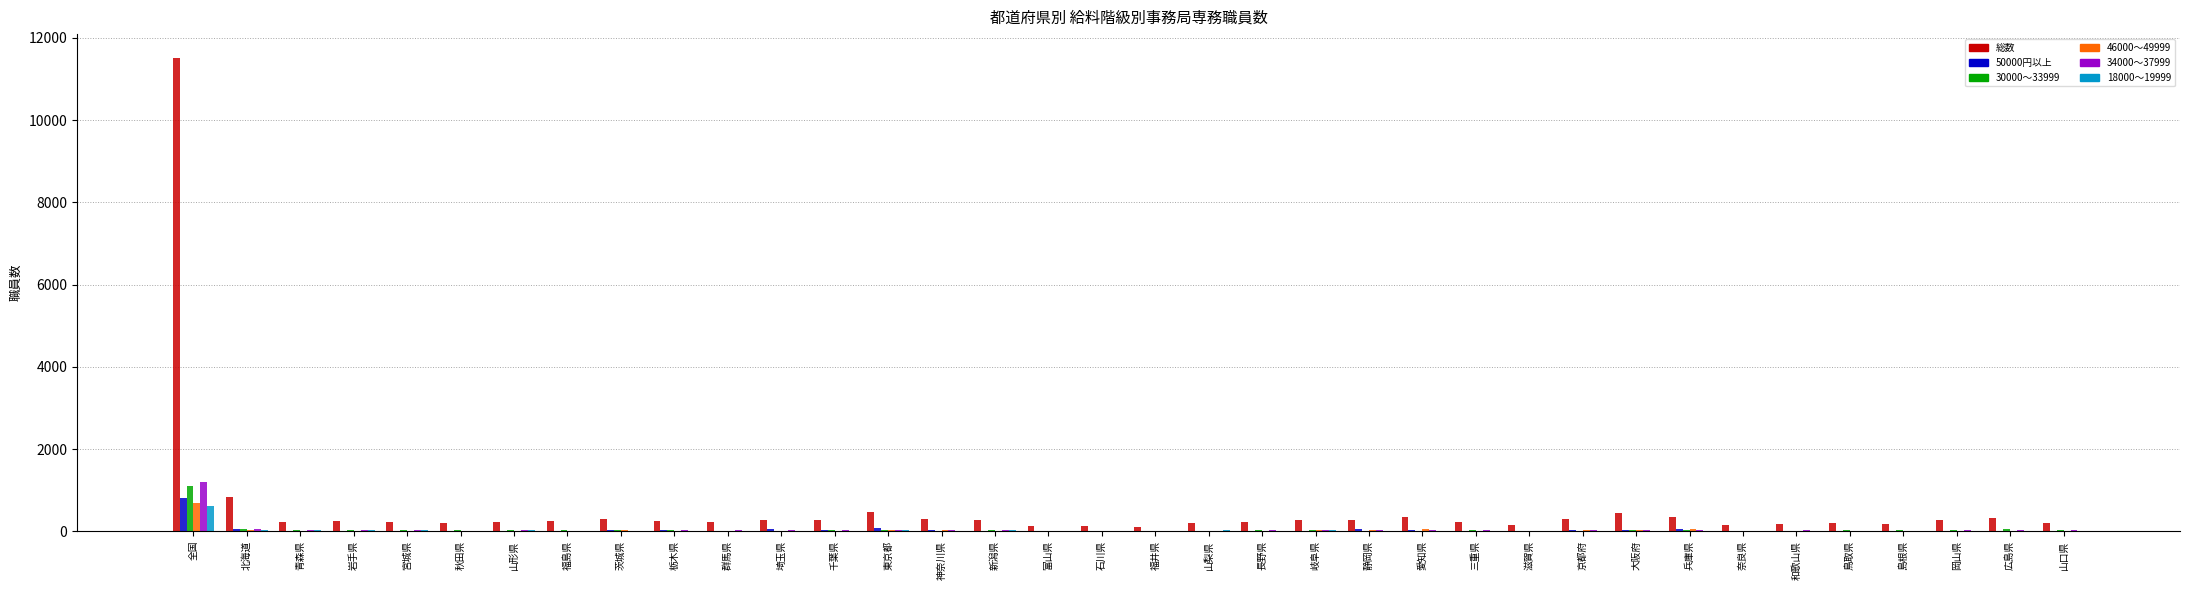

Which series has the largest total across all categories?

総数